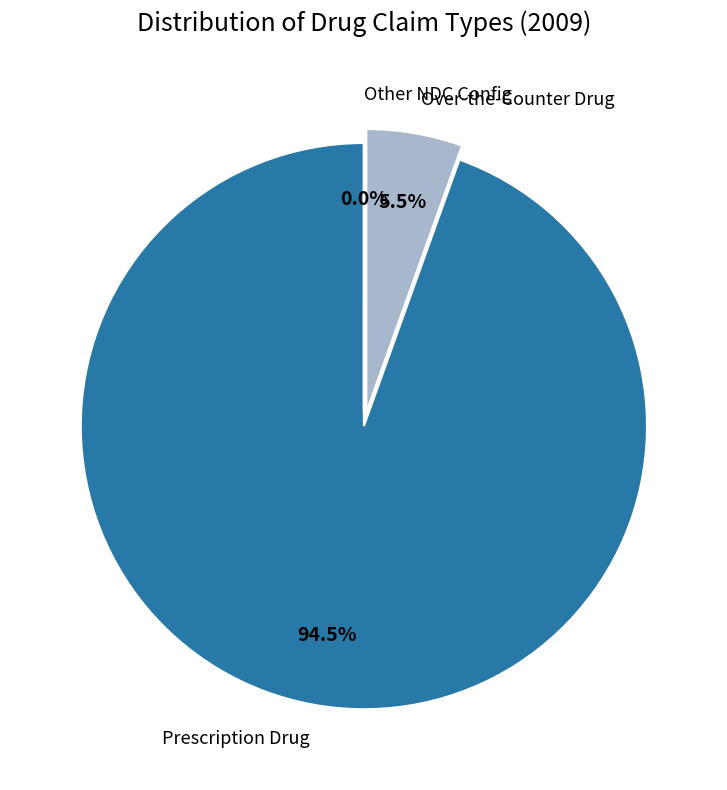

What percentage is NOT represented by Prescription Drug?

5.5%